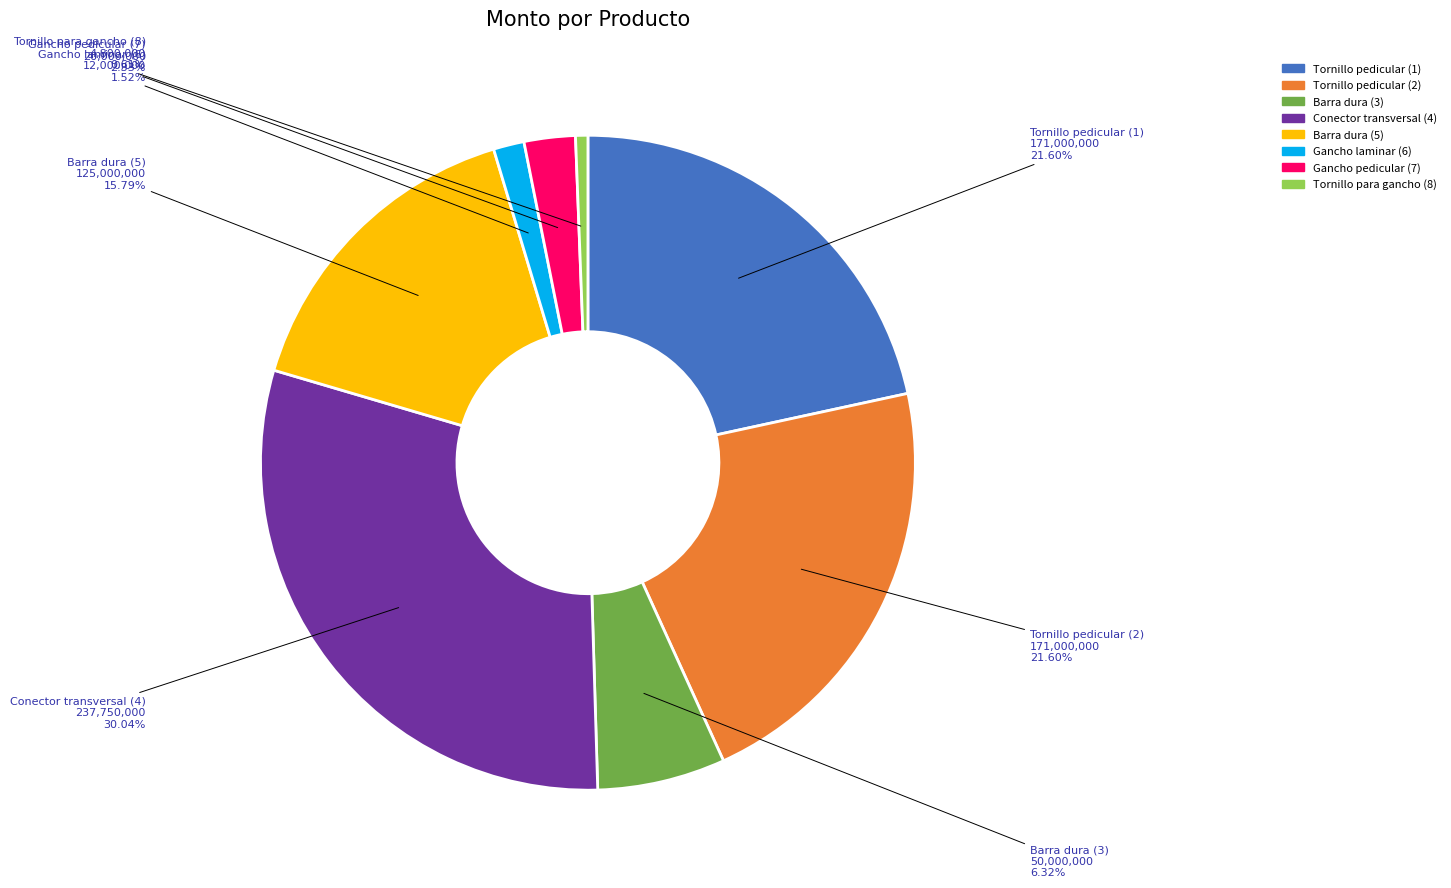

What percentage is the Barra dura (5) slice, to the nearest percent?

16%